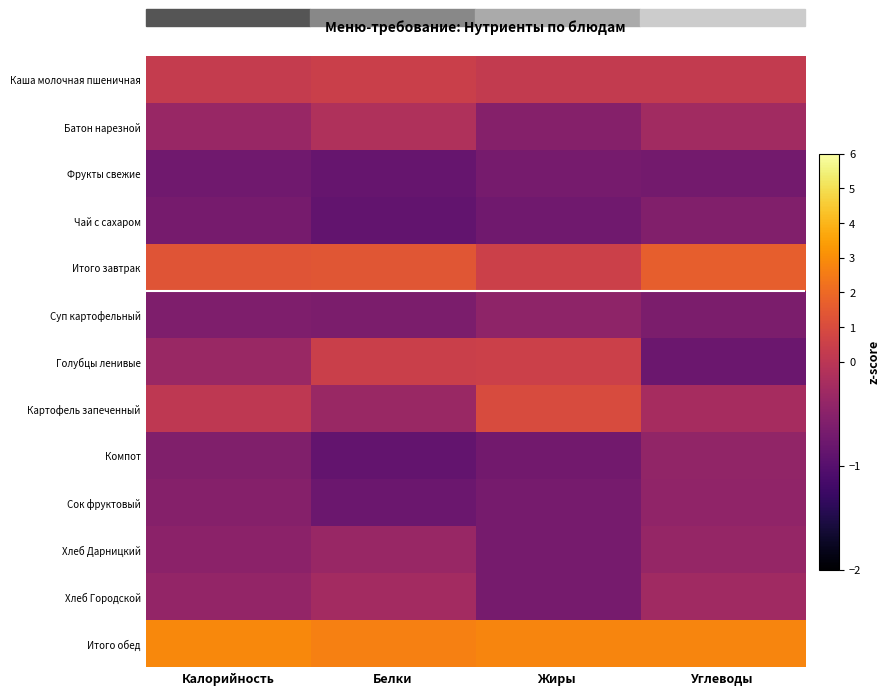

Rank the series at Жиры from lowest to highest value.

Чай с сахаром, Компот, Фрукты свежие, Сок фруктовый, Хлеб Дарницкий, Хлеб Городской, Батон нарезной, Суп картофельный, Каша молочная пшеничная, Итого завтрак, Голубцы ленивые, Картофель запеченный, Итого обед